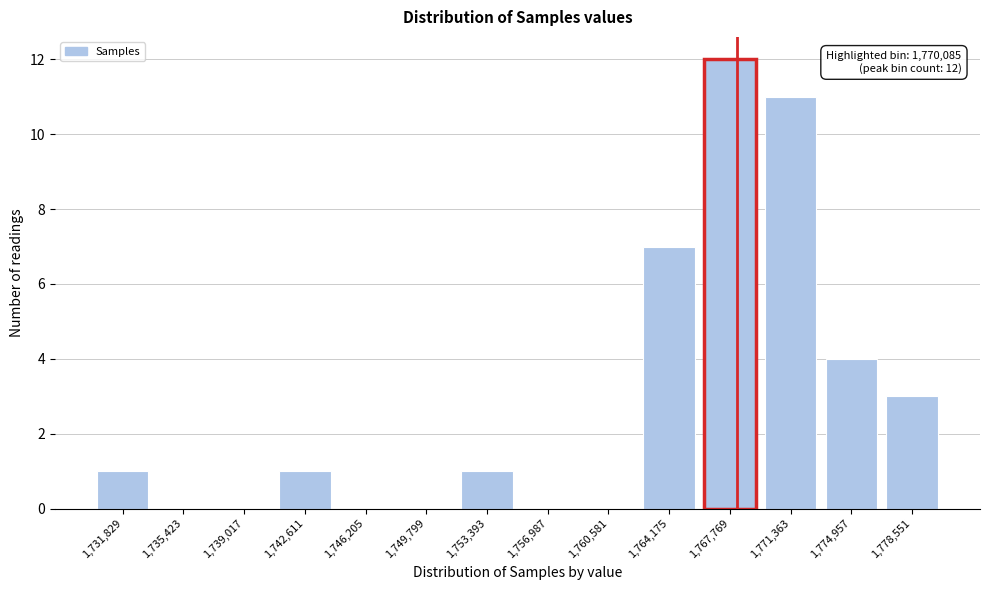

Reading right to left, what are all the values shown in this chart?

1,778,551=3	1,774,957=4	1,771,363=11	1,767,769=12	1,764,175=7	1,760,581=0	1,756,987=0	1,753,393=1	1,749,799=0	1,746,205=0	1,742,611=1	1,739,017=0	1,735,423=0	1,731,829=1